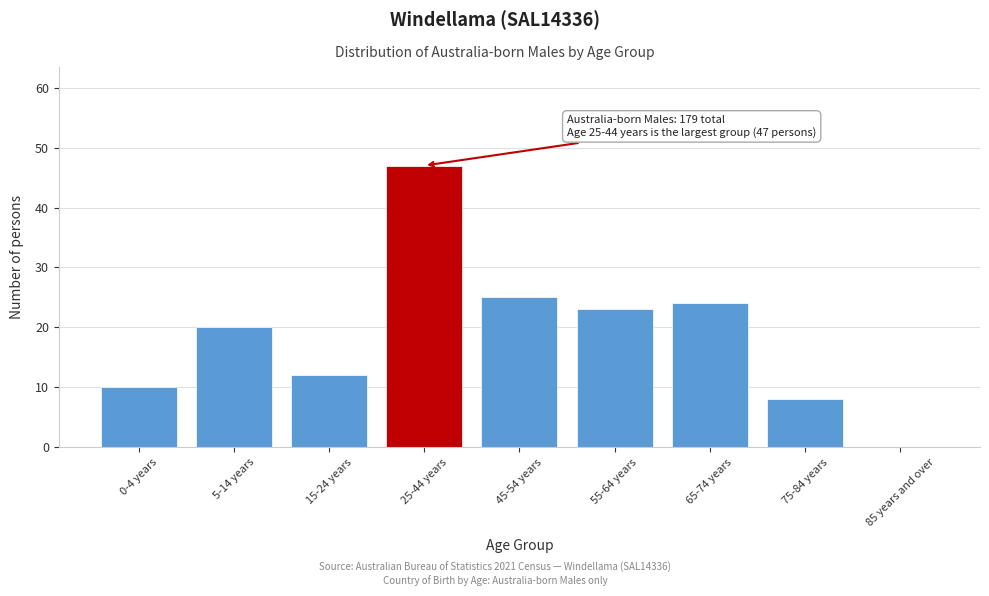

Reading left to right, extract all data points from this chart.

0-4 years=10	5-14 years=20	15-24 years=12	25-44 years=47	45-54 years=25	55-64 years=23	65-74 years=24	75-84 years=8	85 years and over=0